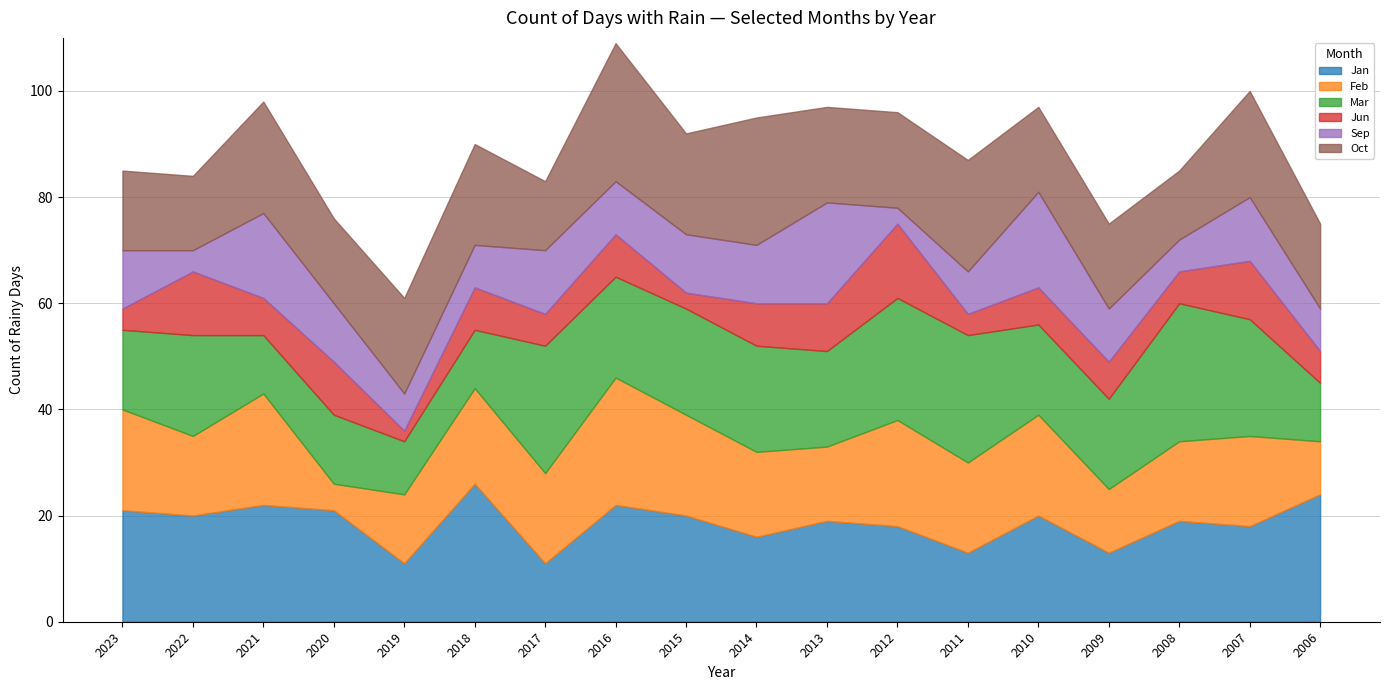

How many distinct data groups are displayed?

6